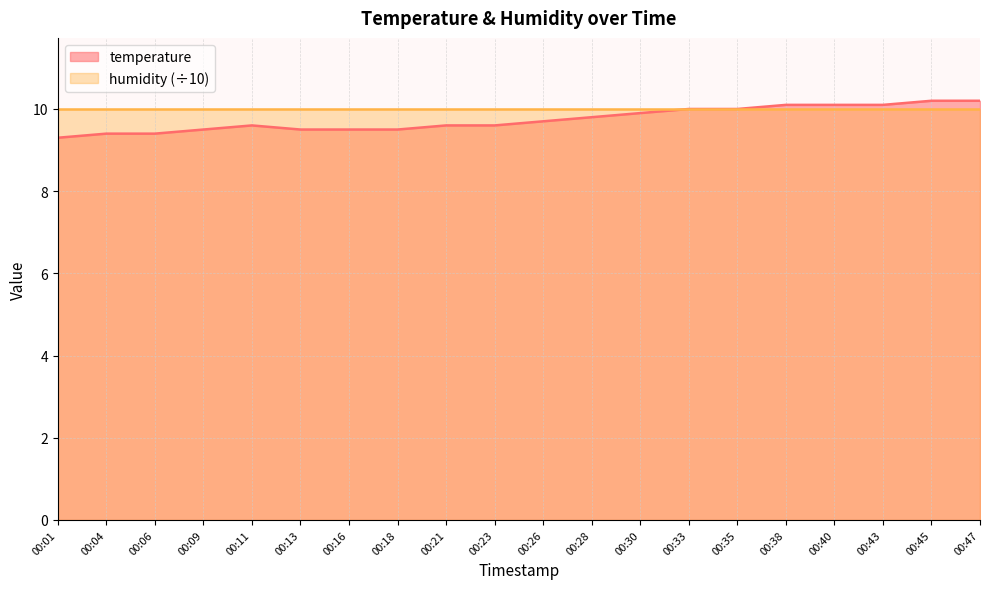

What is the smallest value displayed?

9.3